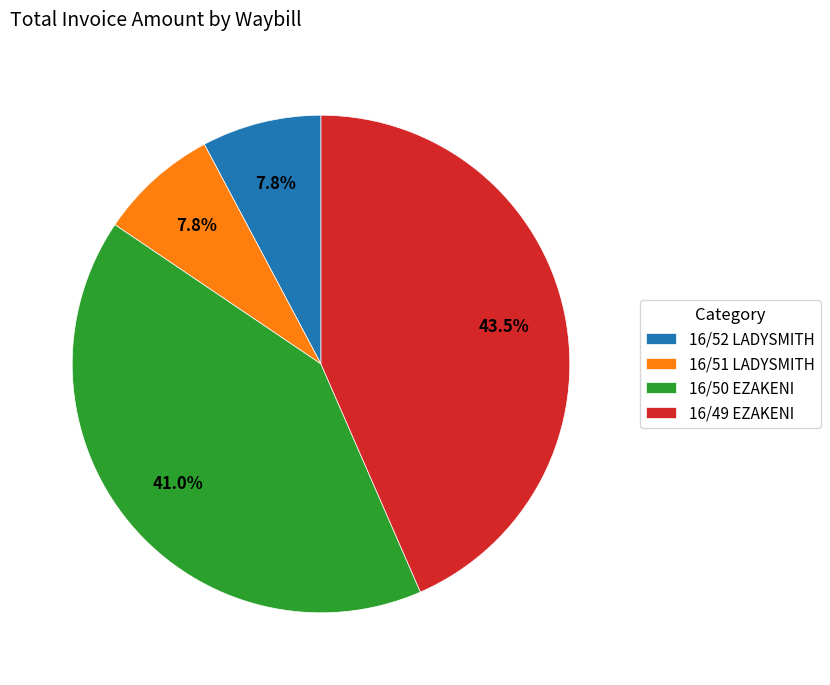

Count the number of slices in the pie.

4